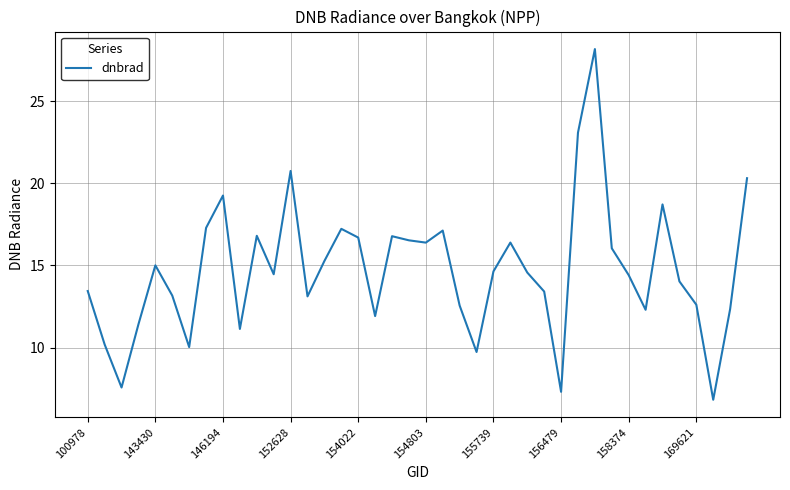

What is the minimum value shown in the chart?

6.8